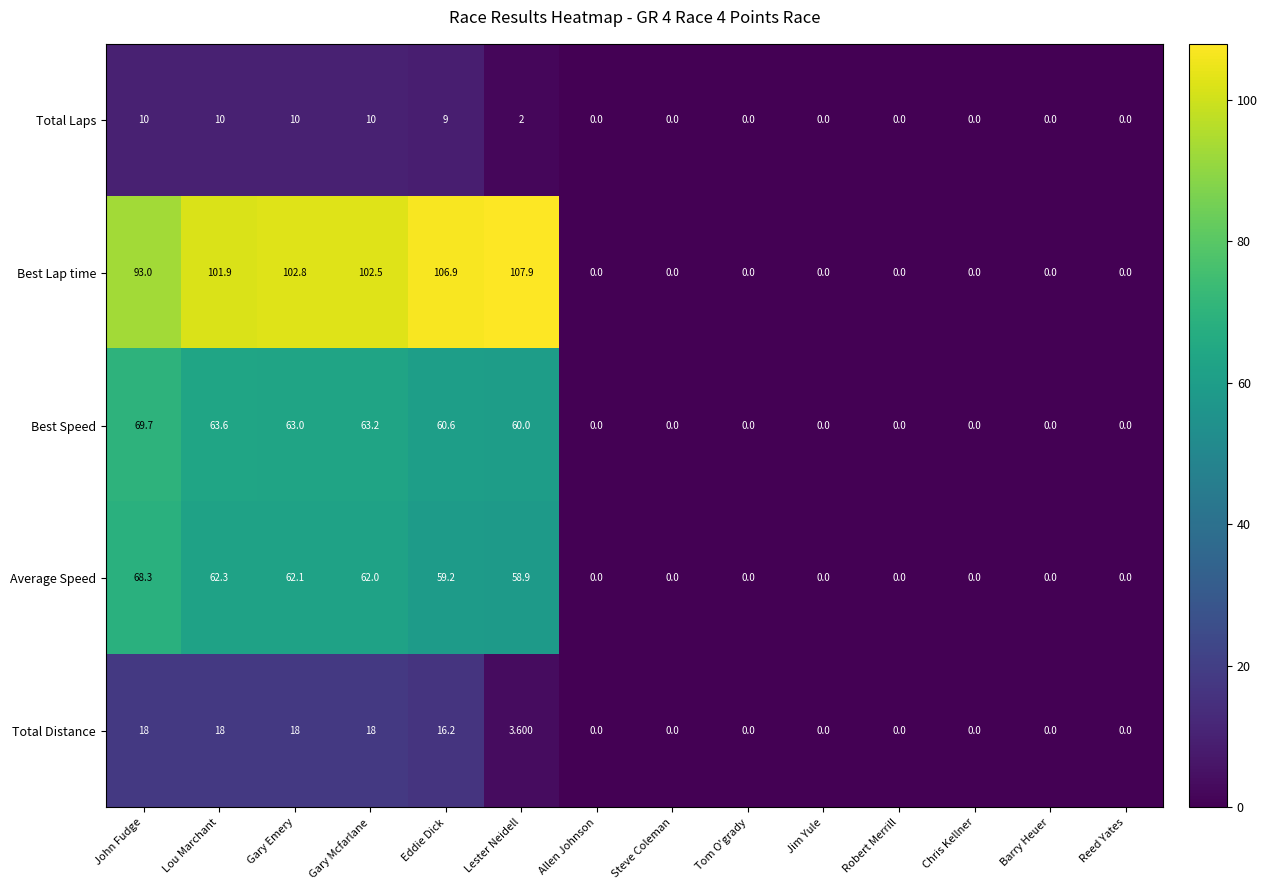

At which label is Best Speed closest to 34?

Lester Neidell